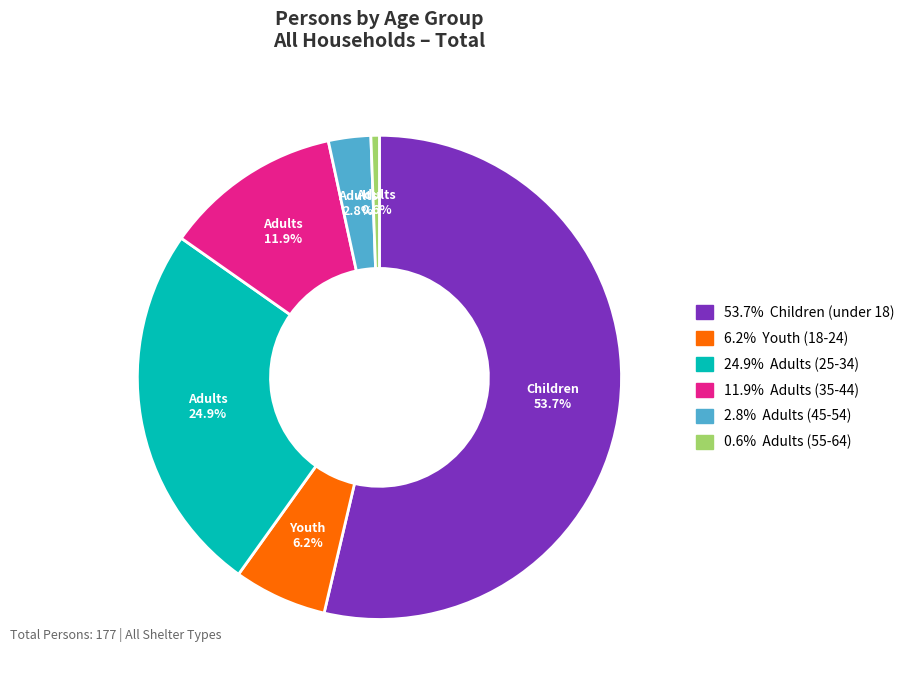

Does any single category account for the majority?

Yes